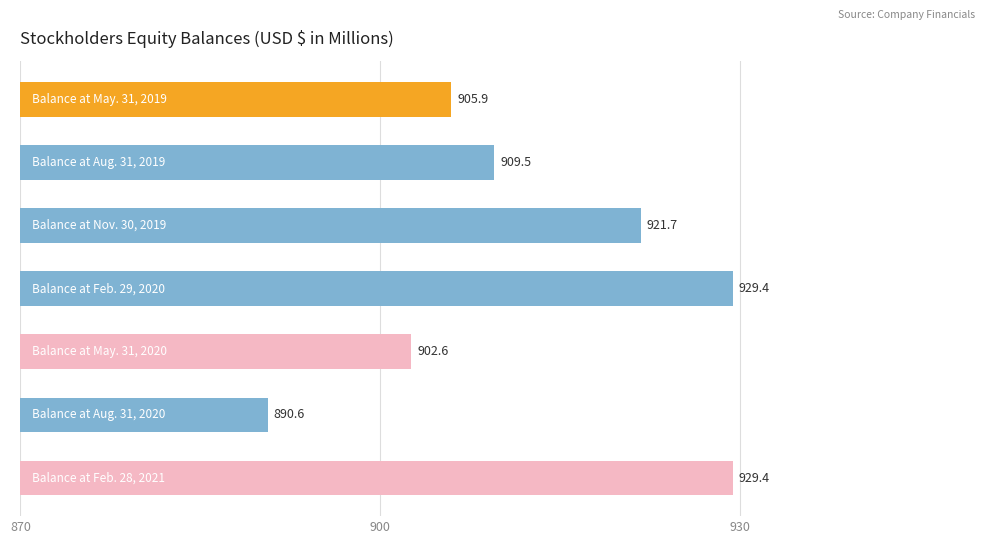

What is the average value?

912.7